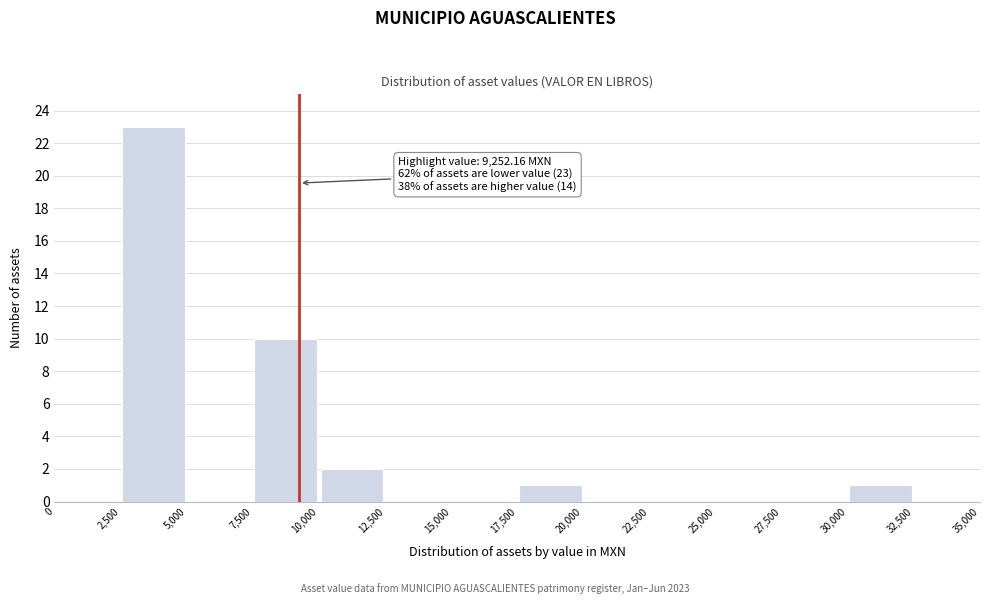

Which range on the x-axis has the tallest bar?

2,500 to 5,000